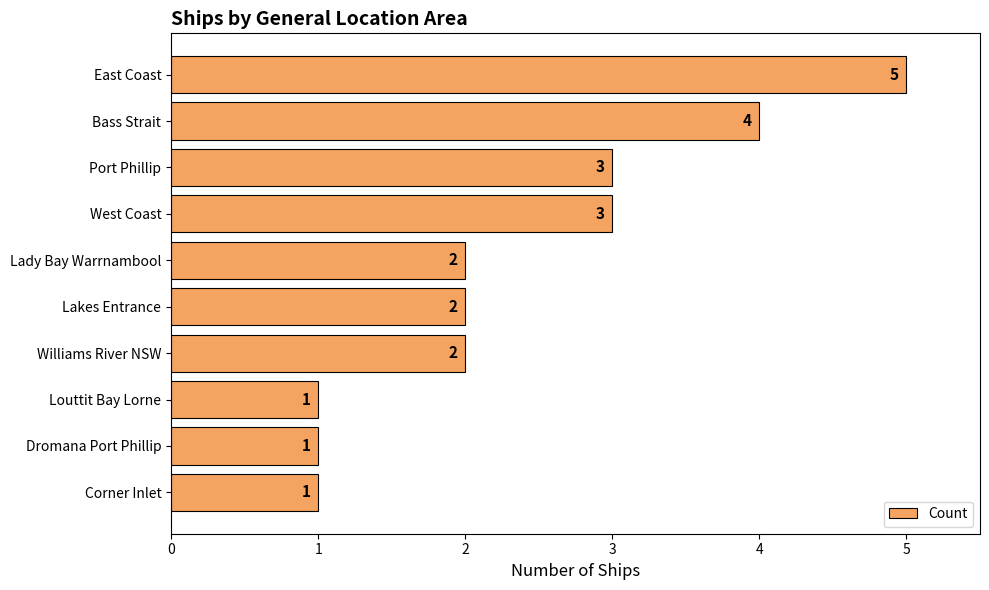

Reading top to bottom, extract all data points from this chart.

East Coast=5	Bass Strait=4	Port Phillip=3	West Coast=3	Lady Bay Warrnambool=2	Lakes Entrance=2	Williams River NSW=2	Louttit Bay Lorne=1	Dromana Port Phillip=1	Corner Inlet=1